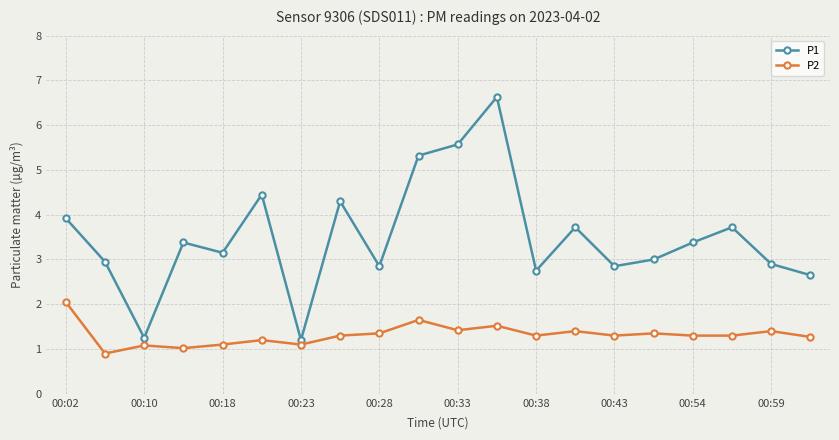

True or false: P2 and P1 intersect in this chart.

False